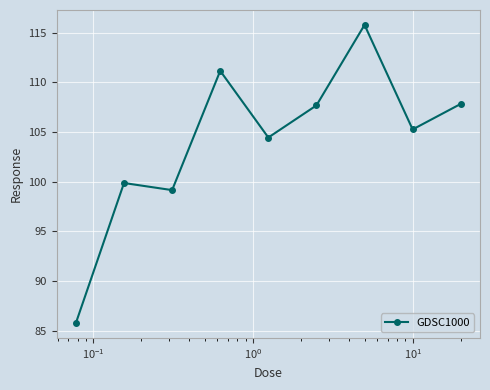

Reading right to left, what are all the values shown in this chart?

107.8	105.3	115.8	107.7	104.5	111.2	99.2	99.9	85.8